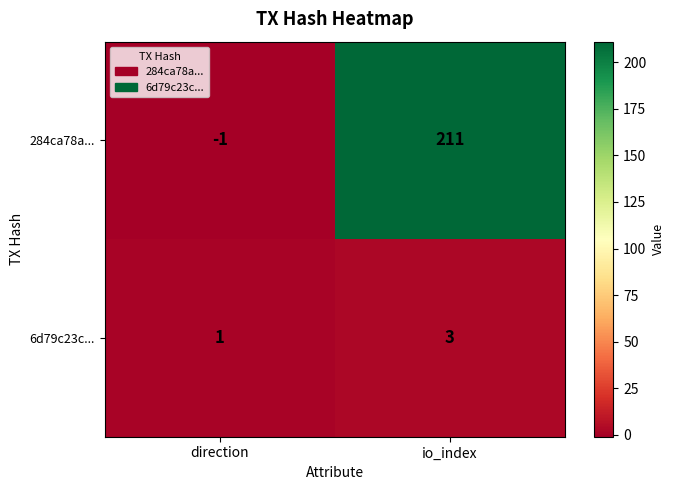

Reading left to right, extract all data points from this chart.

284ca78a...: -1	211
6d79c23c...: 1	3